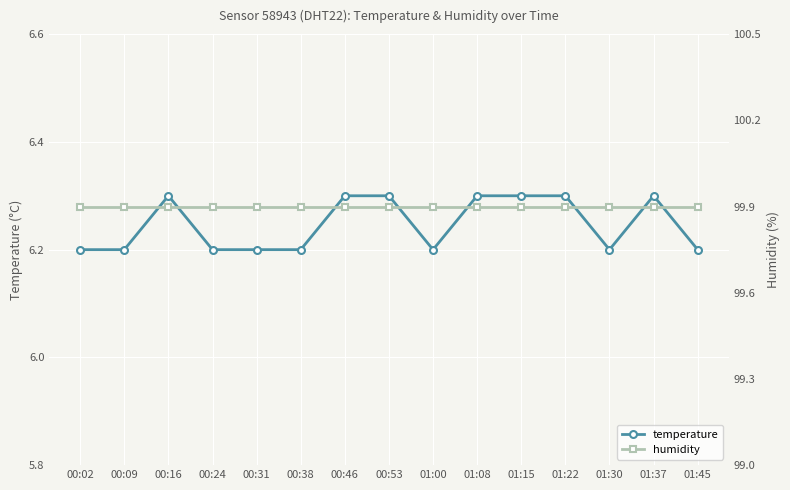

What is the label of the 2nd point from the right?

01:37